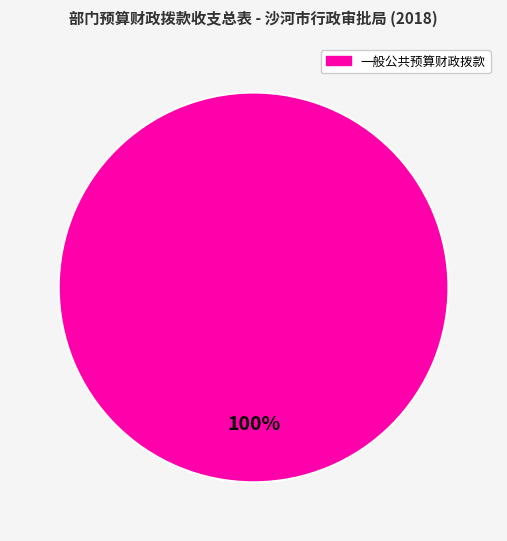

Does any single category account for the majority?

Yes